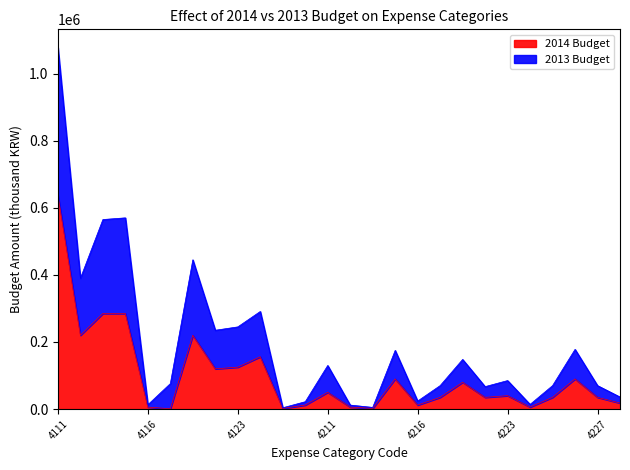

Which category has the highest value in the 2013 Budget series?

4111